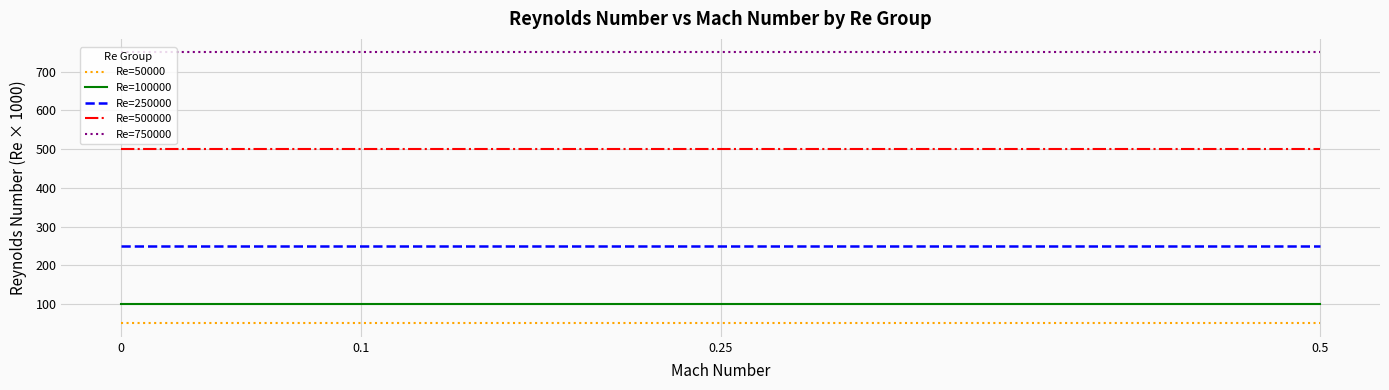

What is the difference between the highest and lowest values at 0?

700